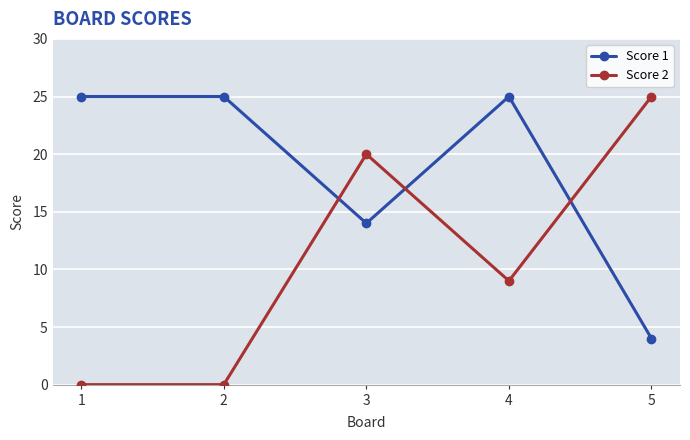

True or false: Score 1 has a value of 4 at 5.

True